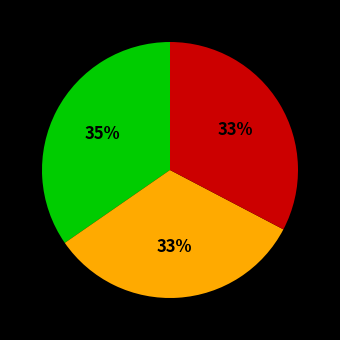

Is there any slice that represents more than half of the pie?

No